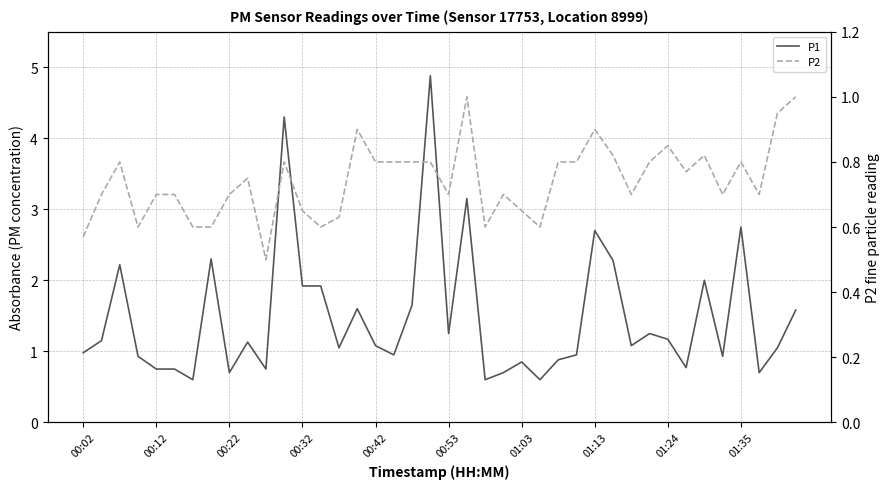

List the series in order of their overall mean, highest first.

P1, P2